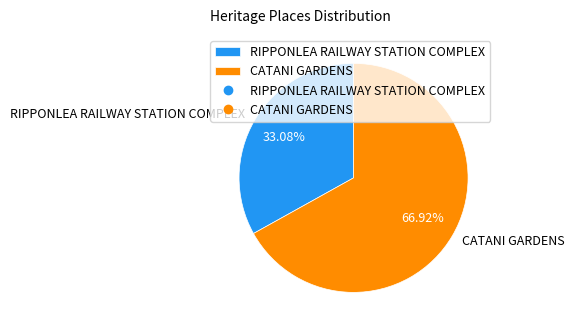

Which slice is the smallest?

RIPPONLEA RAILWAY STATION COMPLEX